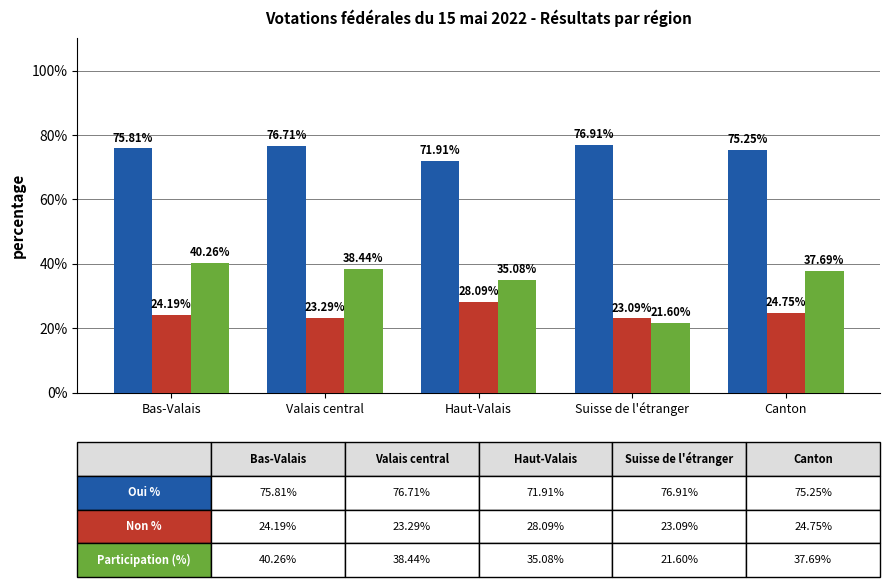

What is the spread (max minus min) of values at Valais central?

53.4